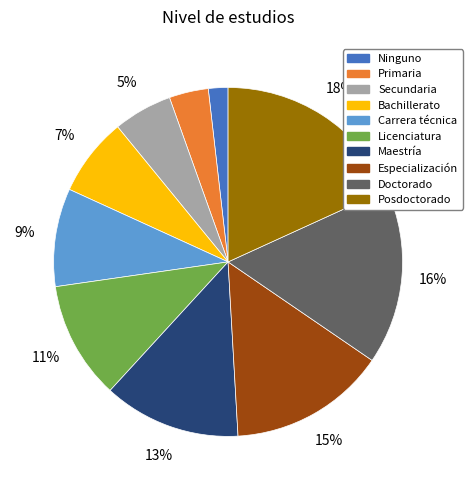

Which category has the biggest portion of the pie?

Posdoctorado